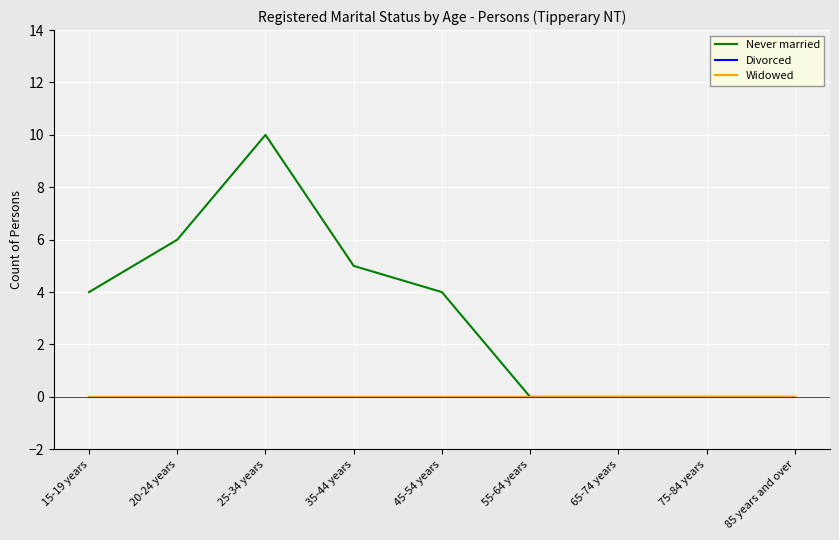

Does the chart have visible grid lines?

Yes